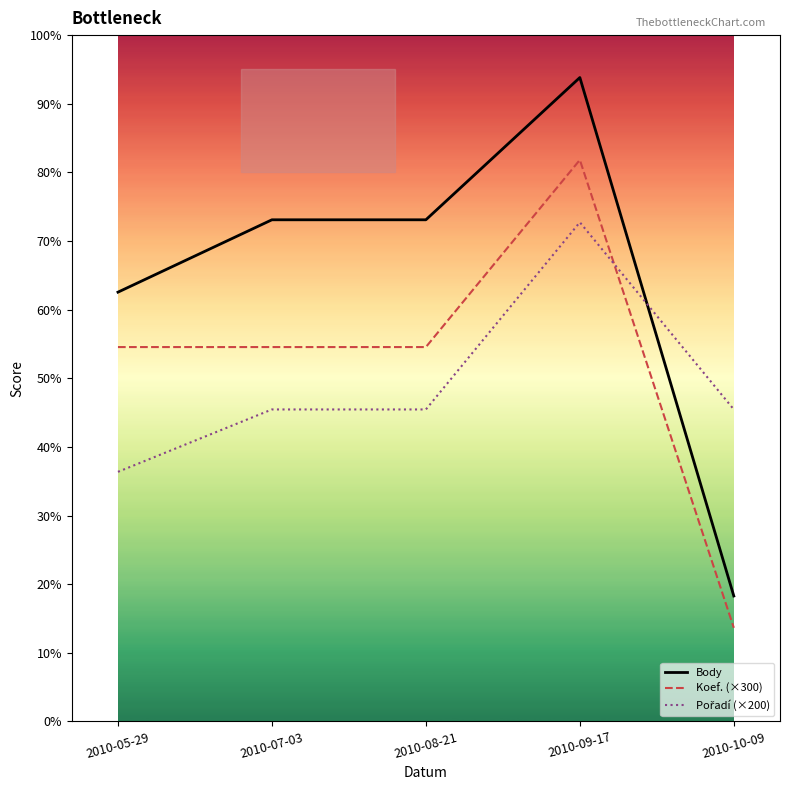

Which series has the largest total across all categories?

Body